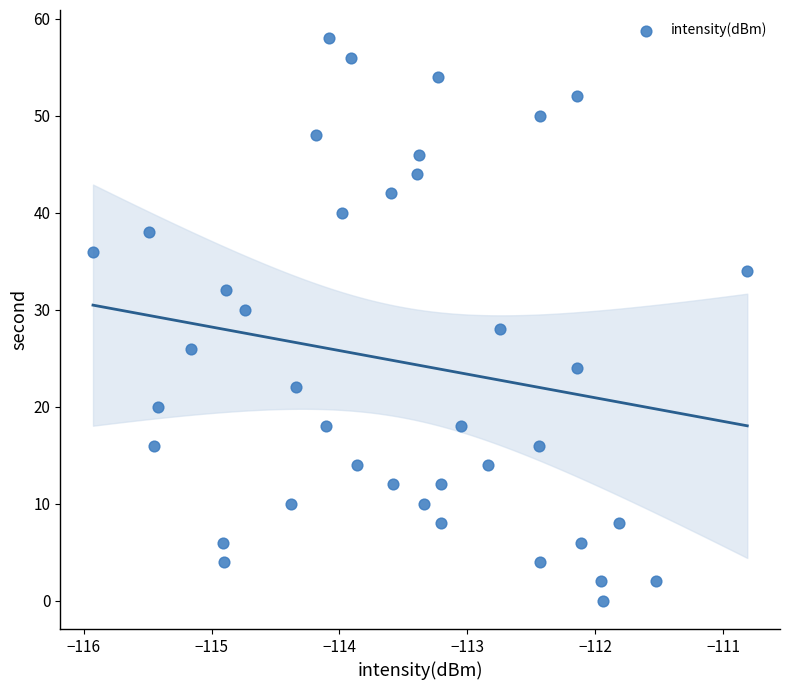

What is the range of Y values (max minus min)?

58